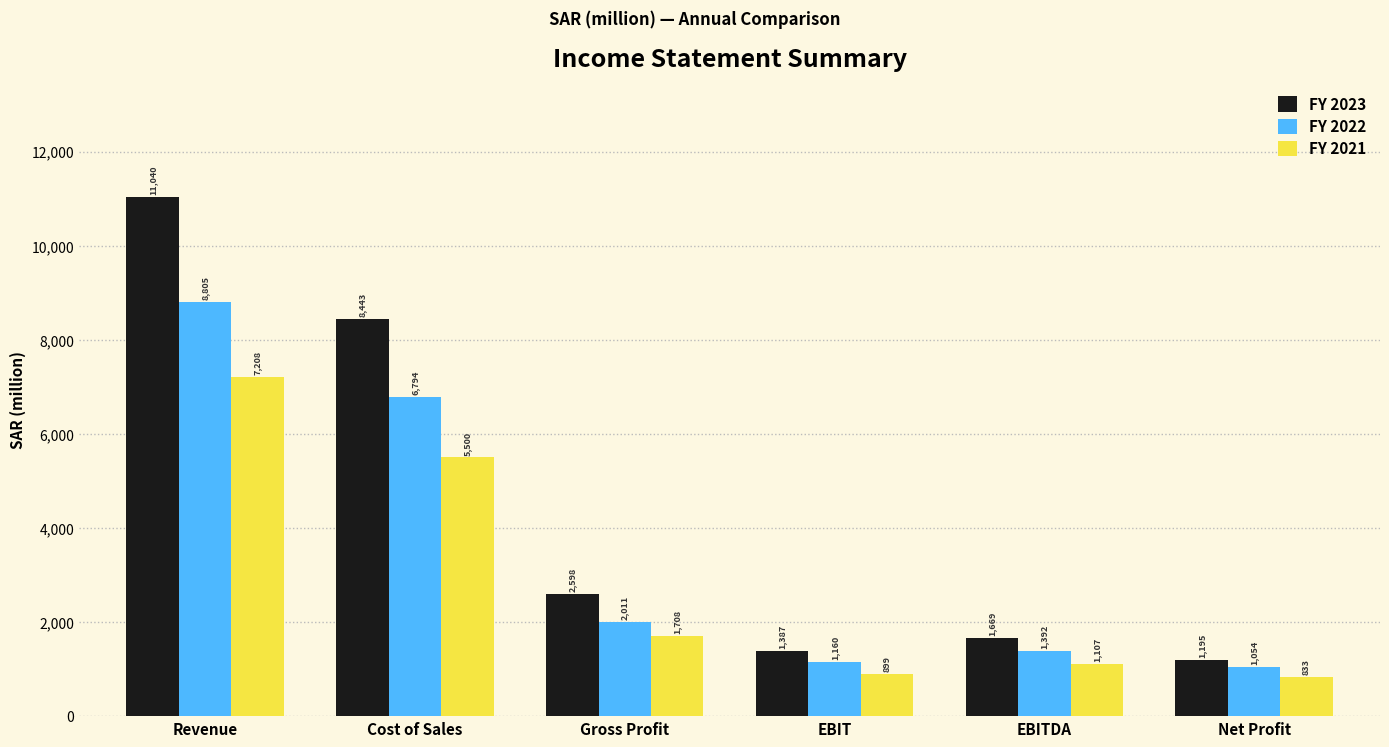

What is the highest value of the FY 2021 series?

7208.3